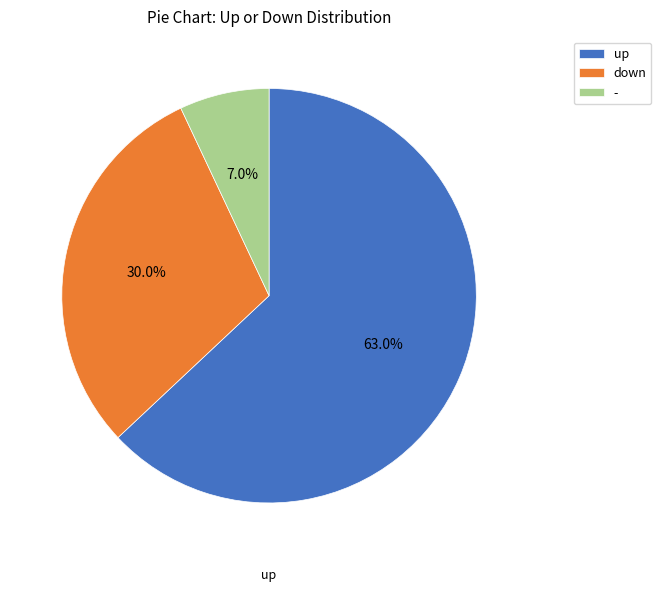

Which category has the biggest portion of the pie?

up